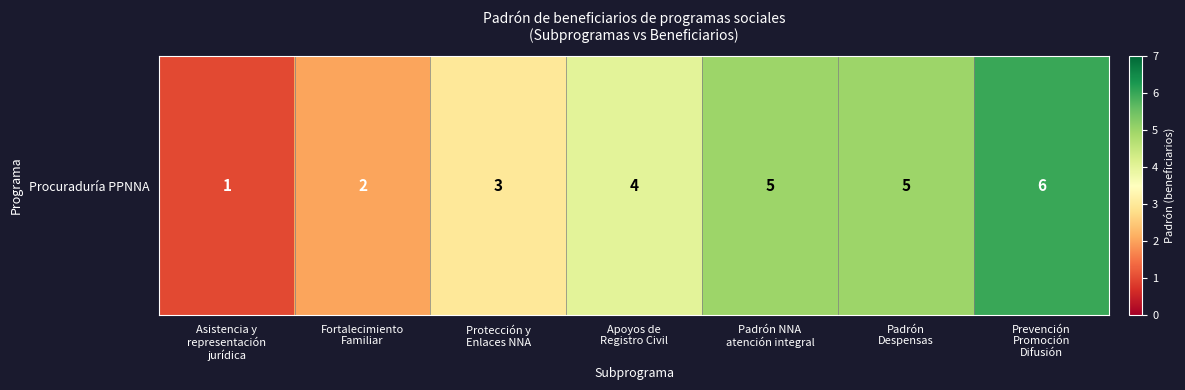

What is the difference between the values at Padrón NNA
atención integral and Prevención
Promoción
Difusión?

1